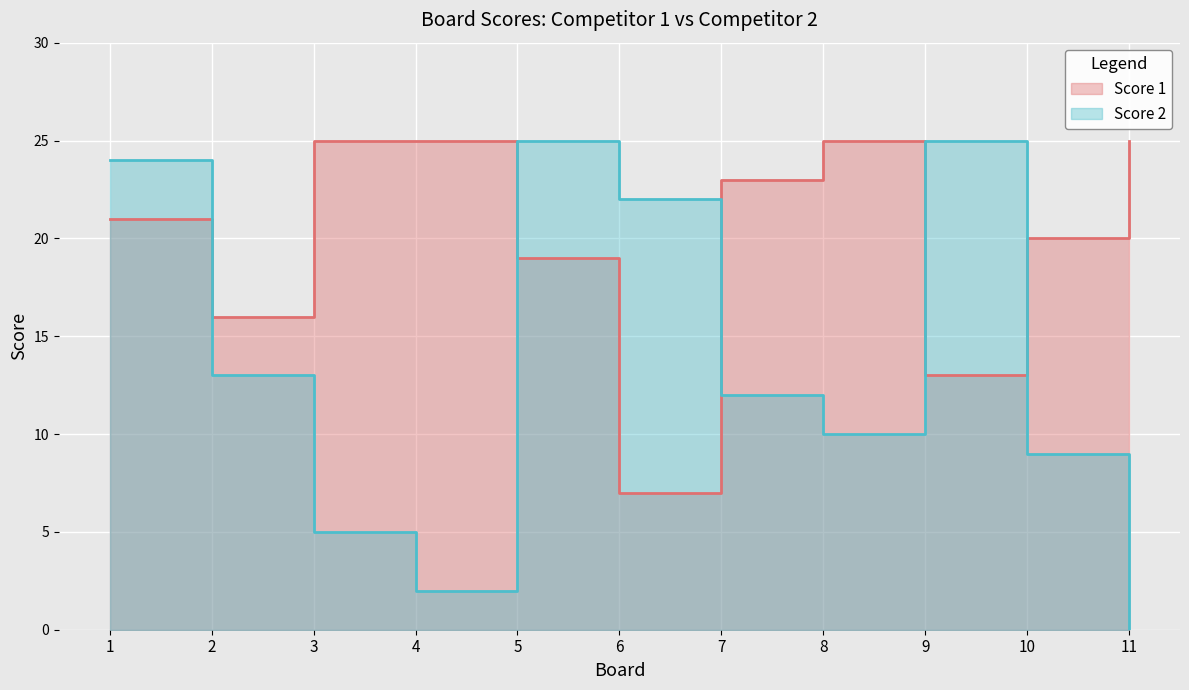

Rank the series by their average value, from highest to lowest.

Score 1, Score 2